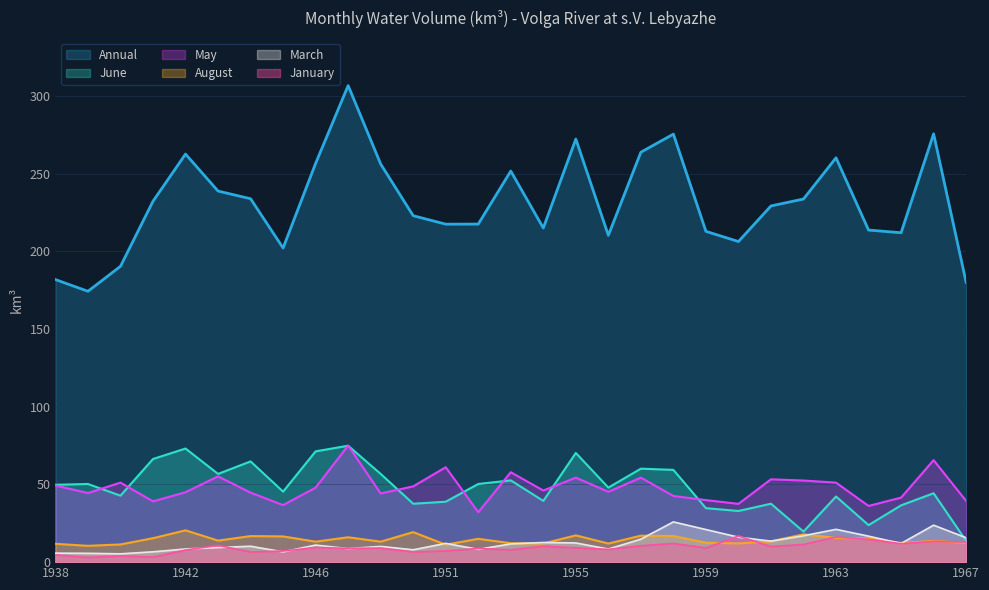

The August series shows 4.8 at 1945. True or false?

False